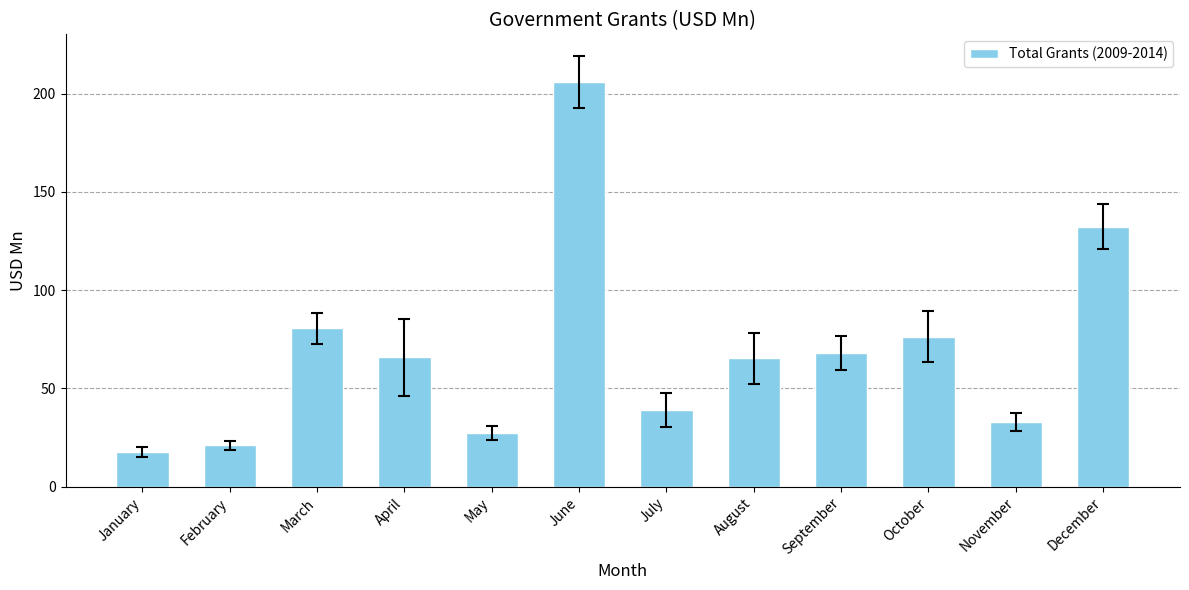

What is the smallest value displayed?

17.5